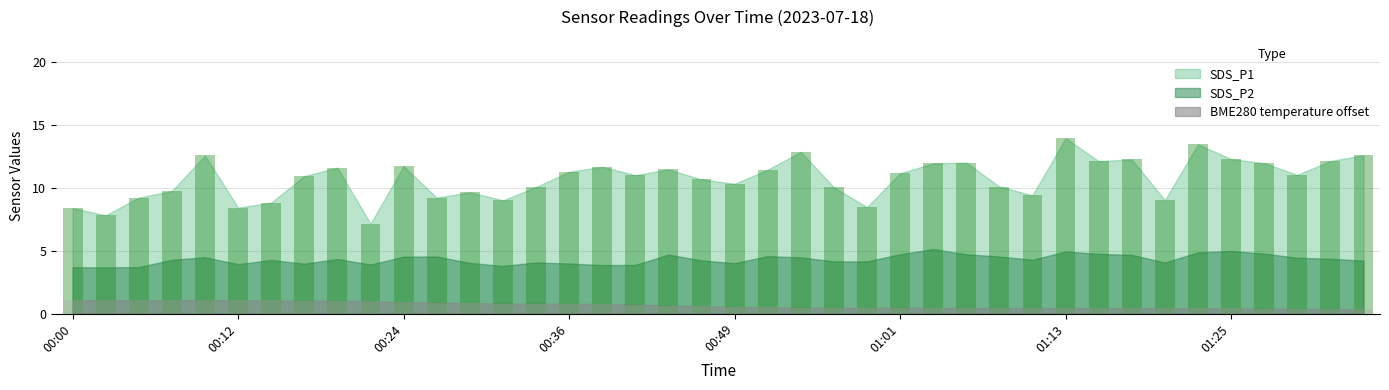

What is the difference between the highest and lowest values at 00:36?

10.6